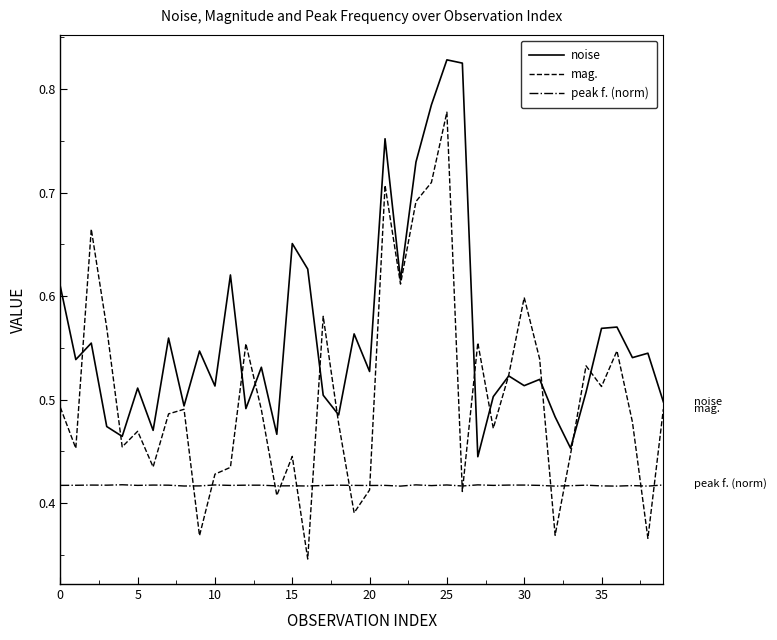

True or false: peak f. (norm) and noise cross at least once.

False